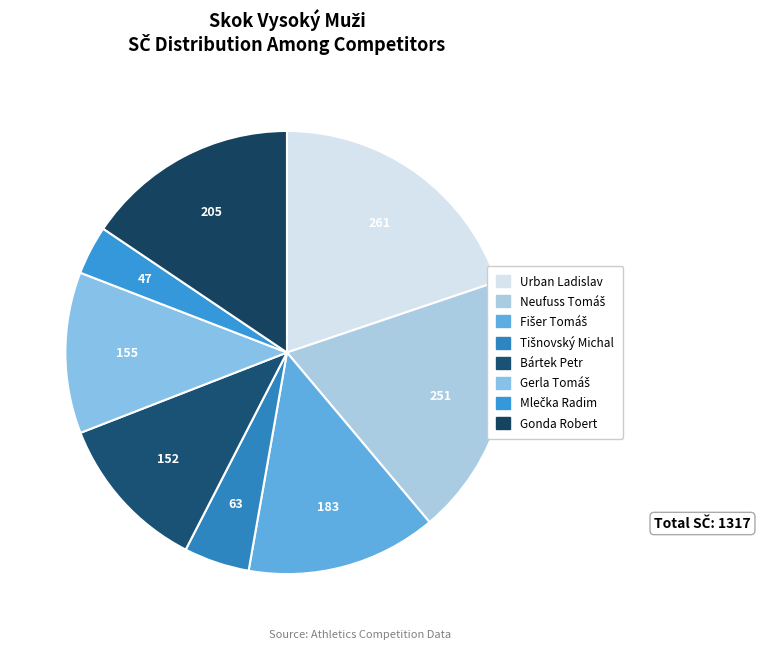

Count the number of slices in the pie.

8